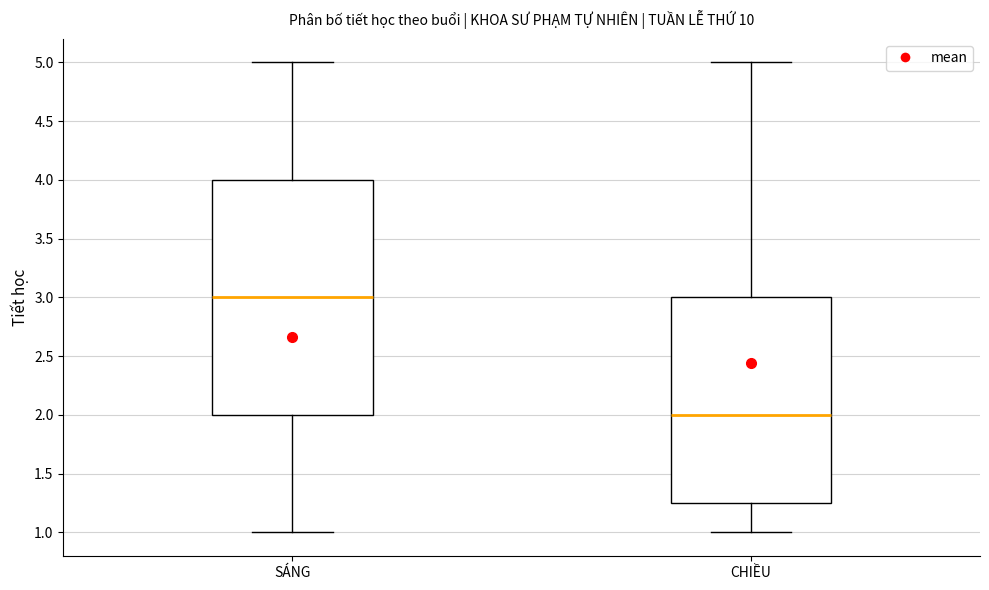

Reading left to right, read every box against the y-axis: the position of its median line, the range the box covers, and the ends of its whiskers. The values are not printed on the chart, so give them approximately, as read against the axis.

SÁNG: median 3.00, box 2.00 to 4.00, whiskers 1.00 to 5.00
CHIỀU: median 2.00, box 1.25 to 3.00, whiskers 1.00 to 5.00